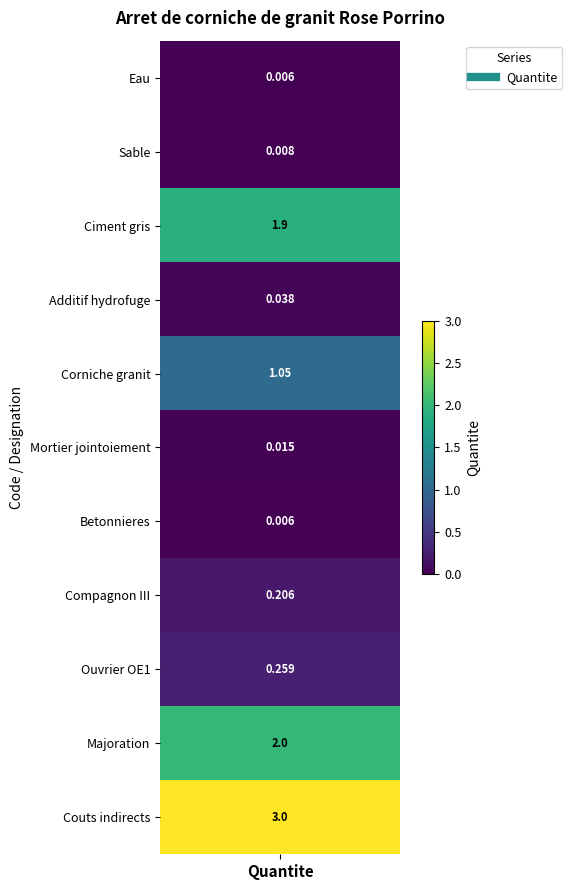

What is the difference between the second highest and second lowest values in the mt08aaa010a series?

2.0